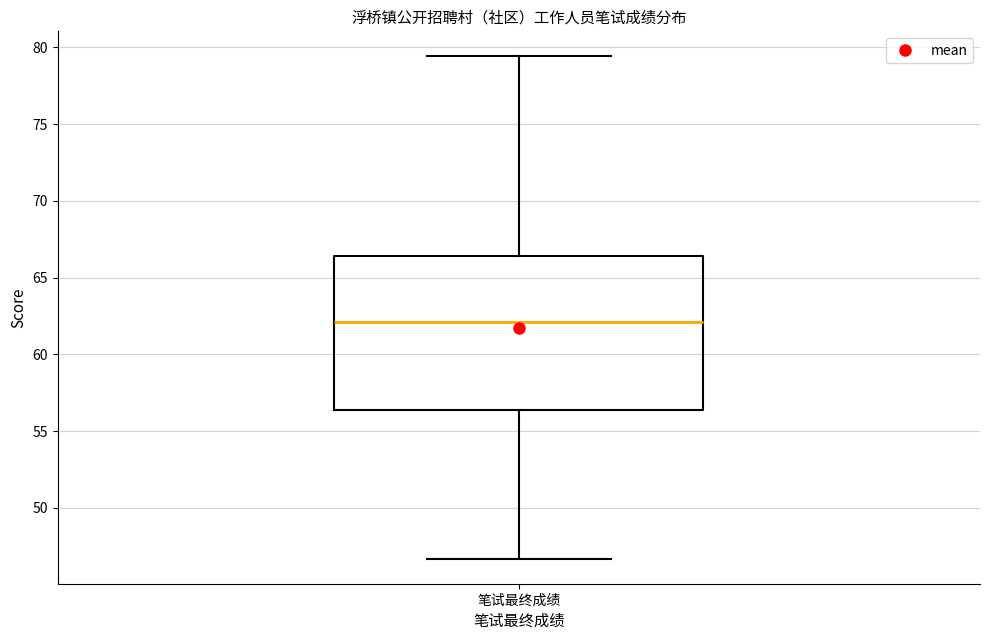

Transcribe this box plot: give where the median line is, the range the box spans, and where the two whiskers end, as read against the y-axis. The values are not printed on the chart, so give them approximately, as read against the axis.

median 62.0, box 56.5 to 66.5, whiskers 46.5 to 79.5